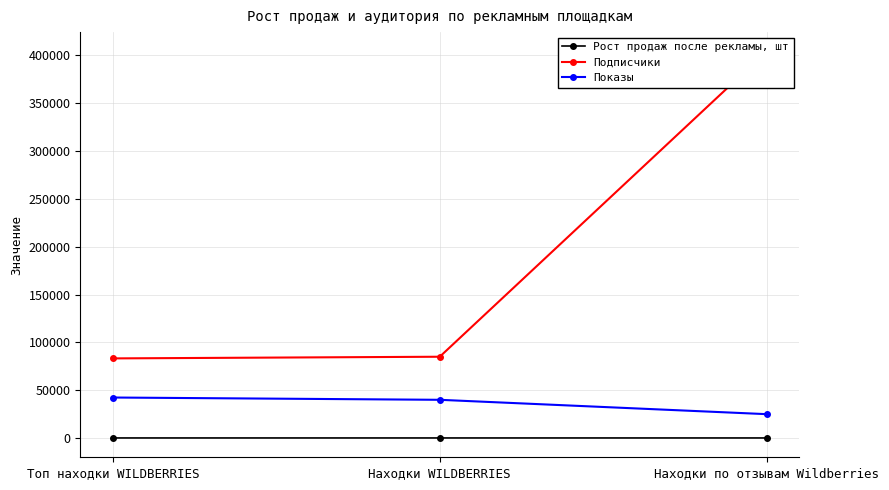

The Подписчики series shows 37484.6 at Топ находки WILDBERRIES. True or false?

False